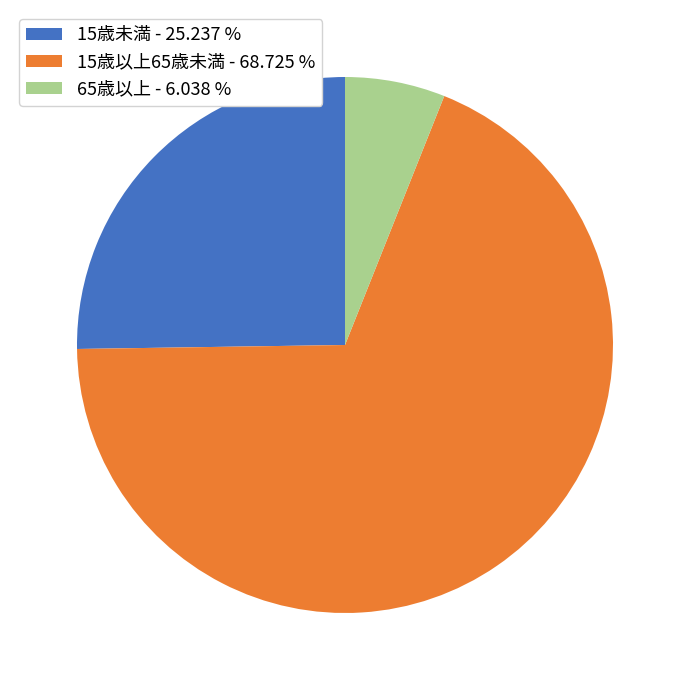

Does 65歳以上 - 6.038 % account for over 50% of the chart?

No